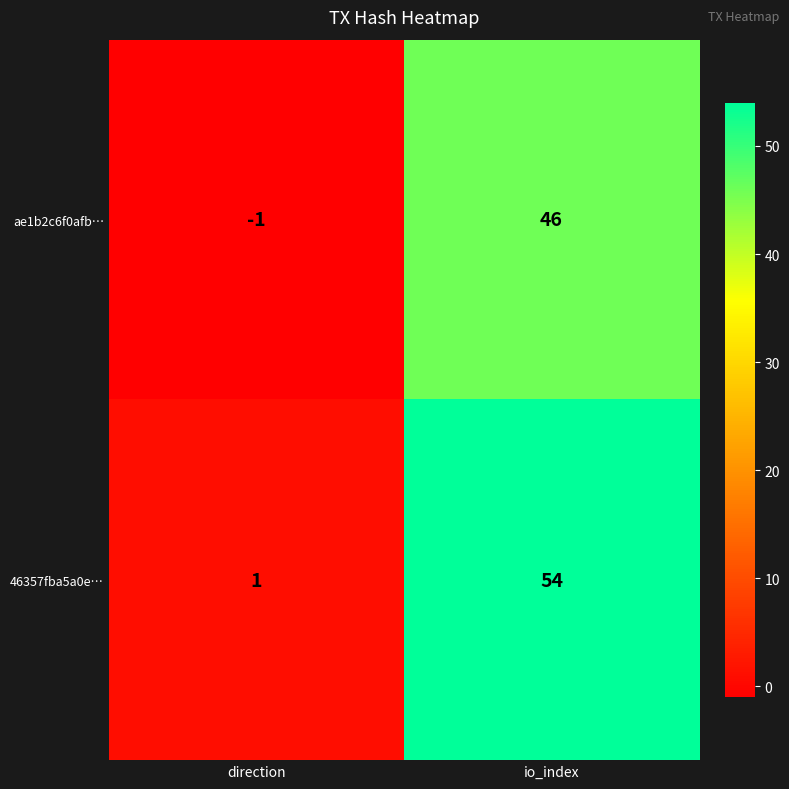

At which label is ae1b2c6f0afb… closest to 22?

direction